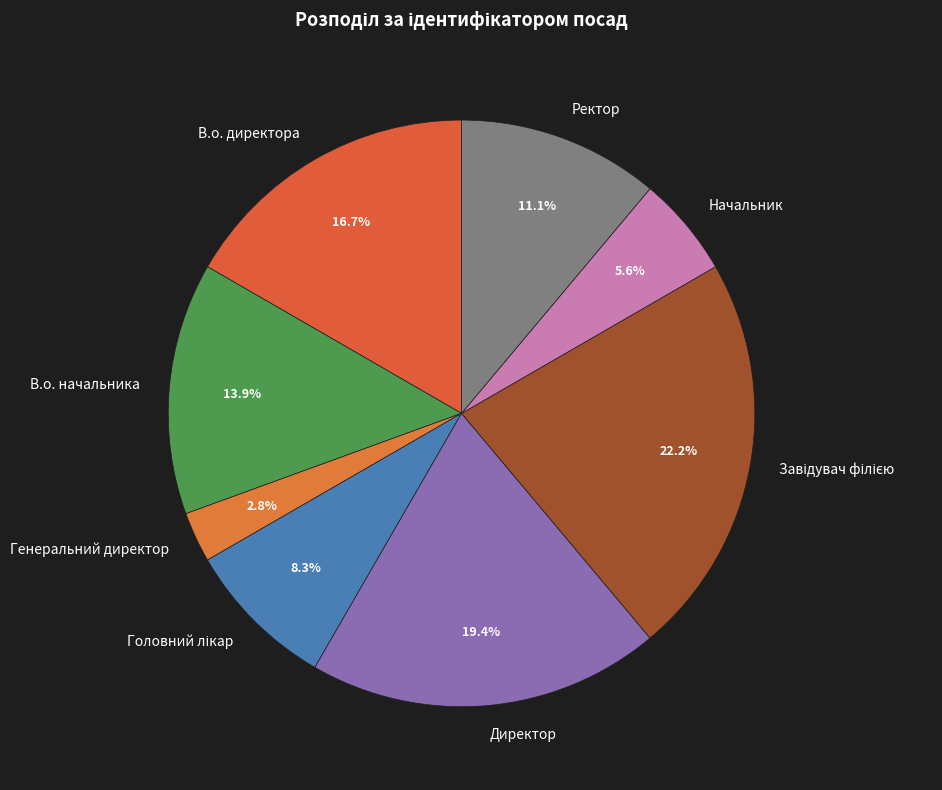

How many segments does this pie chart have?

8